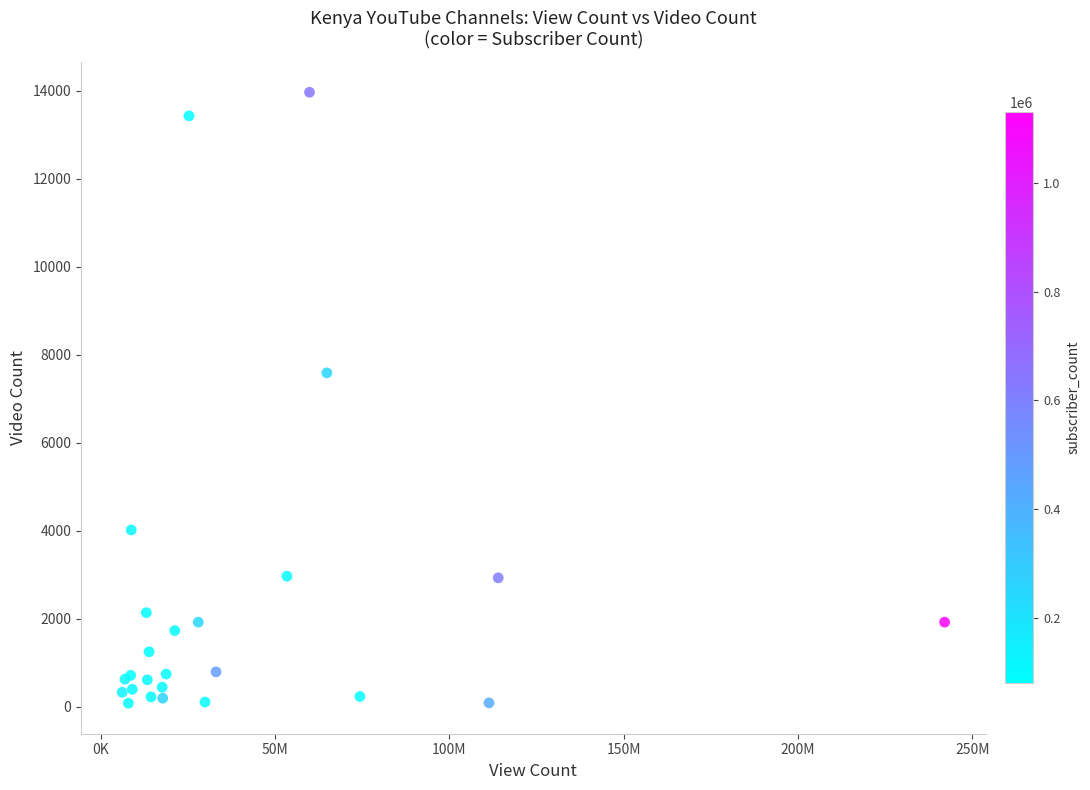

What Y value in the scatter plot is closest to 7020?

7585